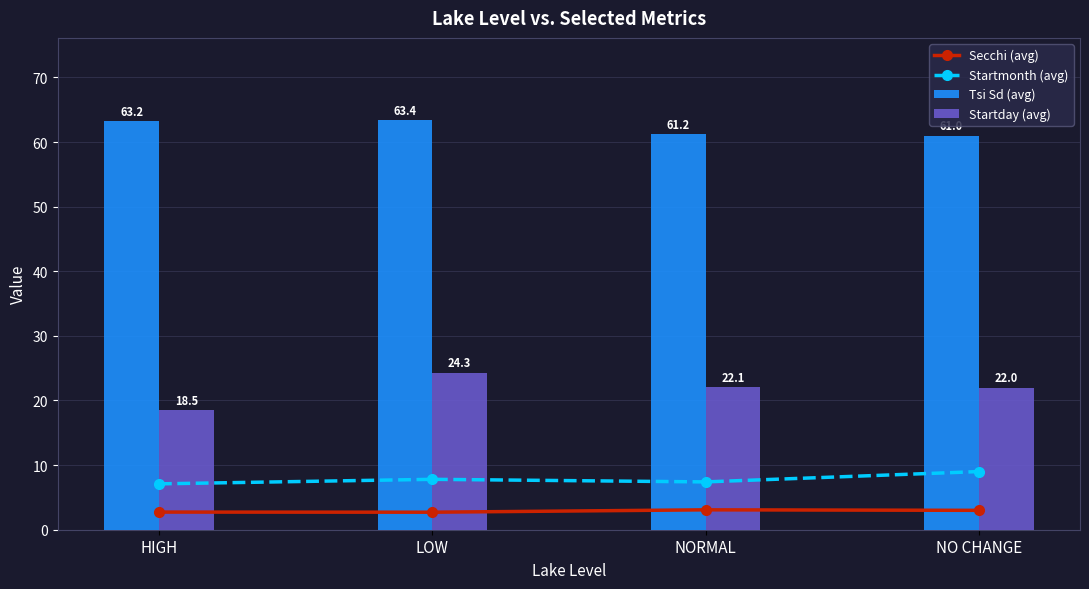

True or false: Startday (avg) has a value of 29.6 at NO CHANGE.

False